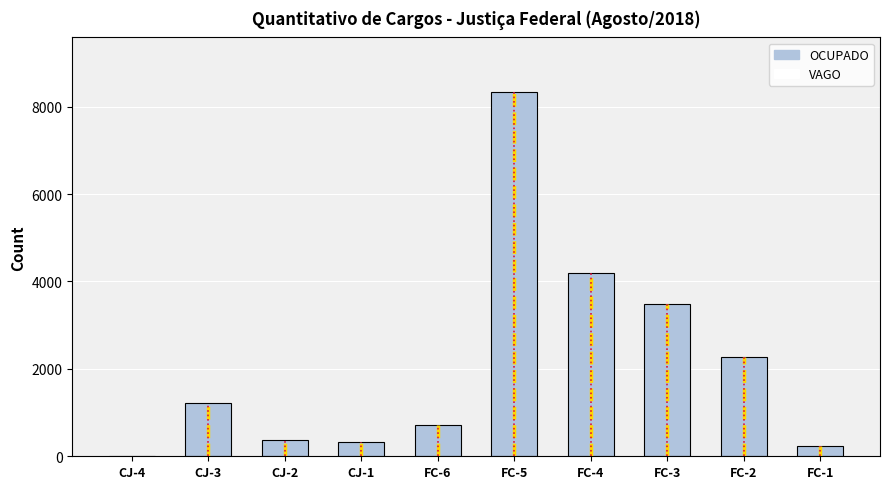

What is the difference between the values at CJ-4 and CJ-3?

1202